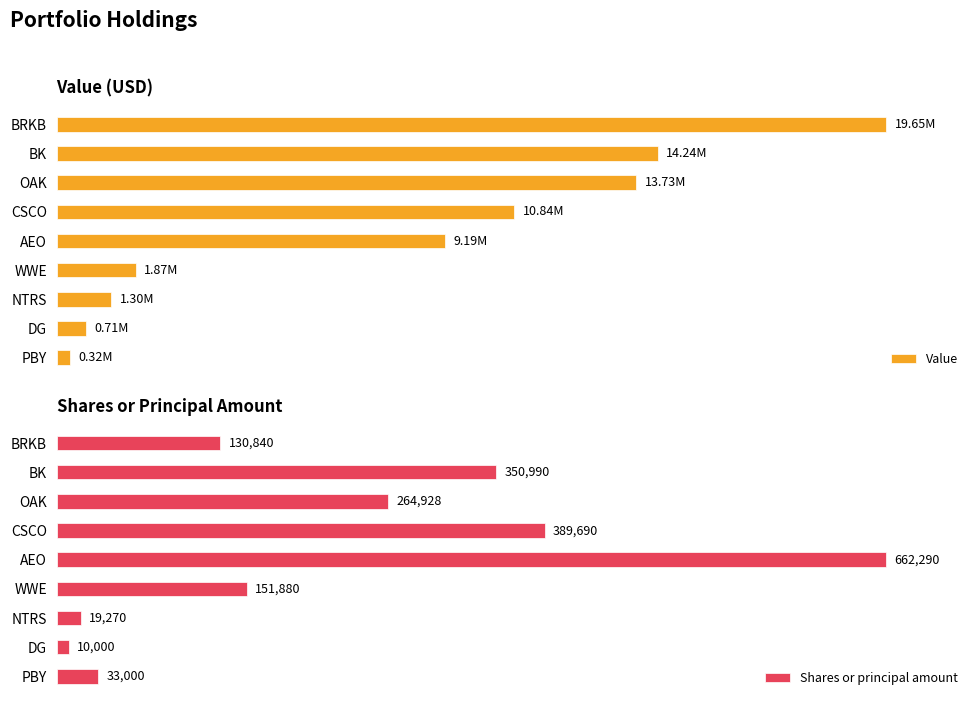

Reading right to left, what are all the values shown in this chart?

Value: 324000	707000	1299000	1874000	9193000	10839000	13731000	14240000	19646000
Shares or principal amount: 33000	10000	19270	151880	662290	389690	264928	350990	130840